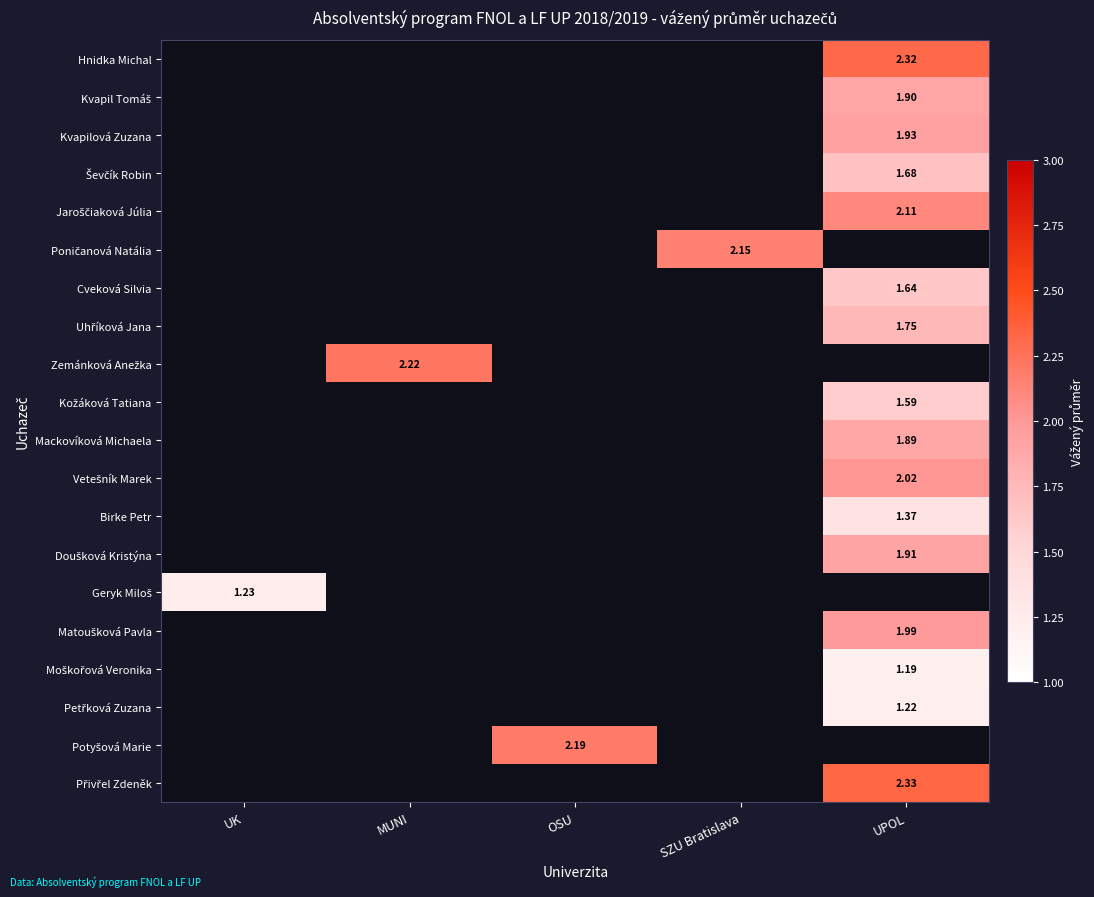

Which has a higher value, UK or UPOL?

UPOL